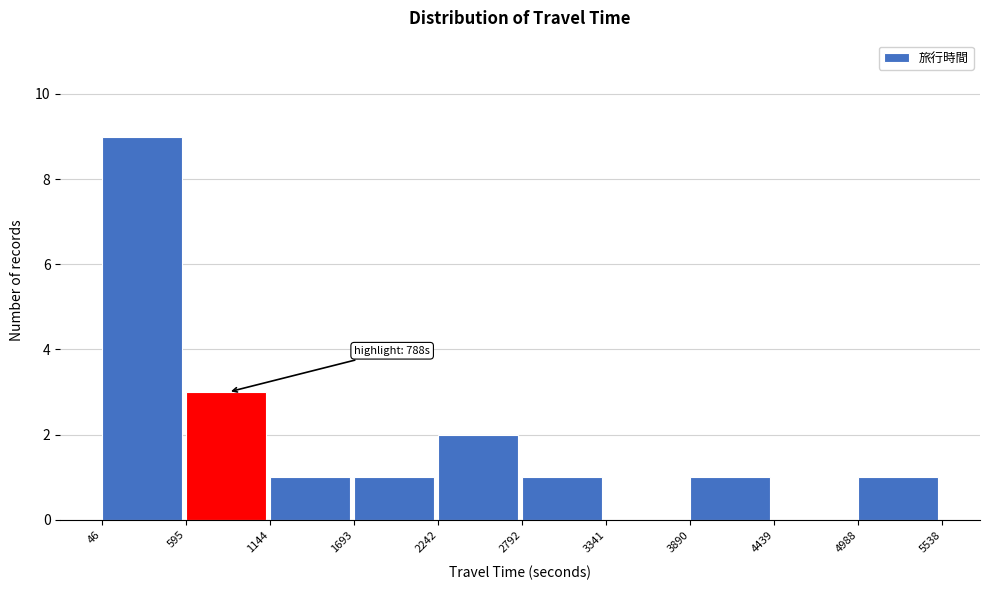

Over which range of the x-axis is the bar tallest?

46 to 595